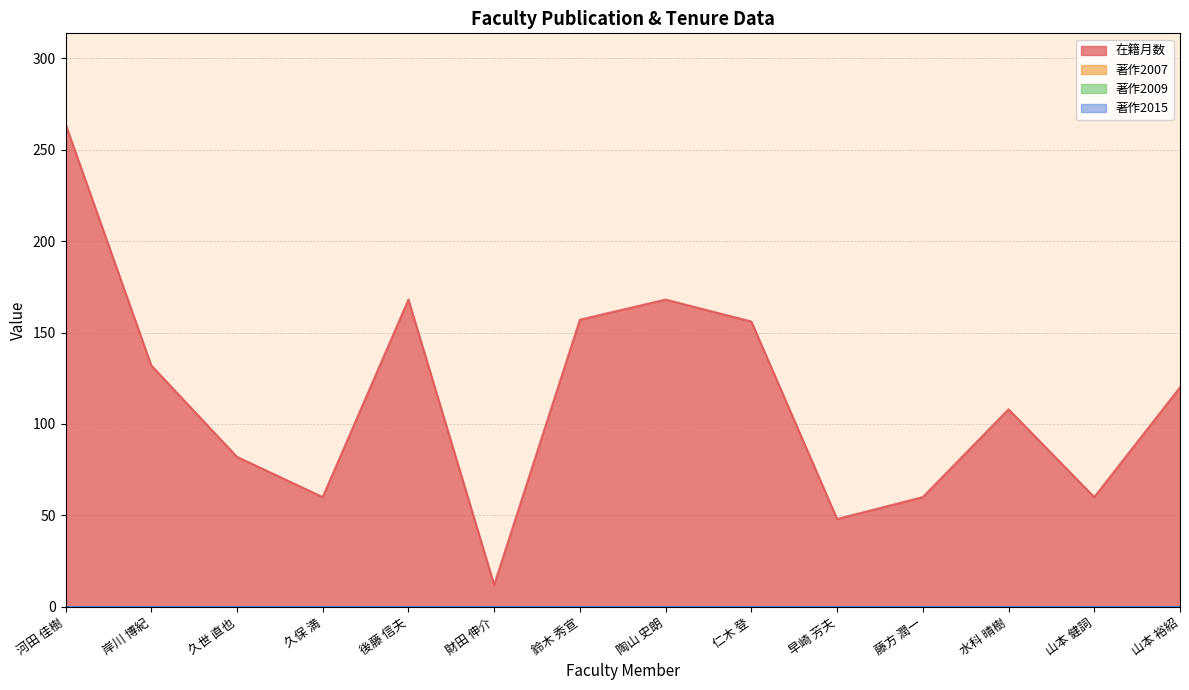

How many distinct data groups are displayed?

4